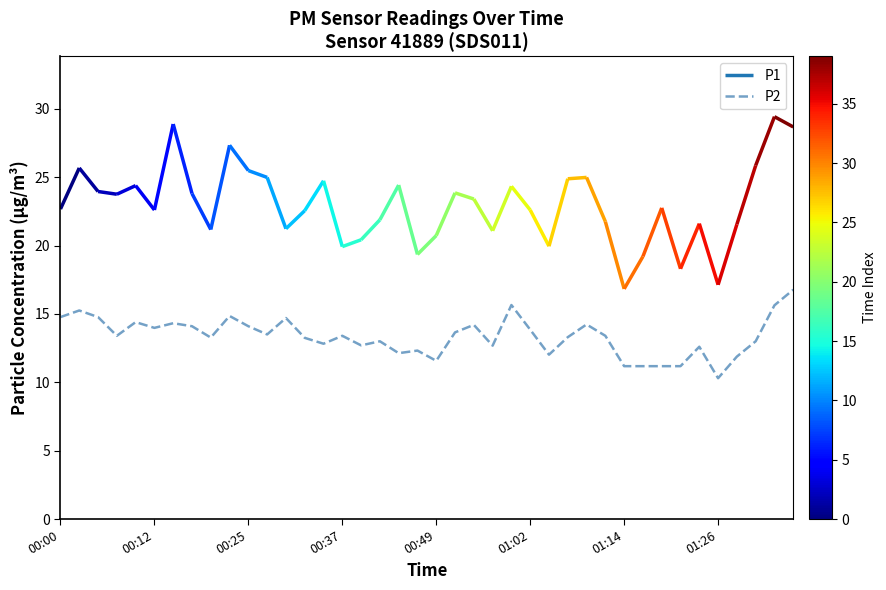

At which label does the data first exceed 13?

00:00